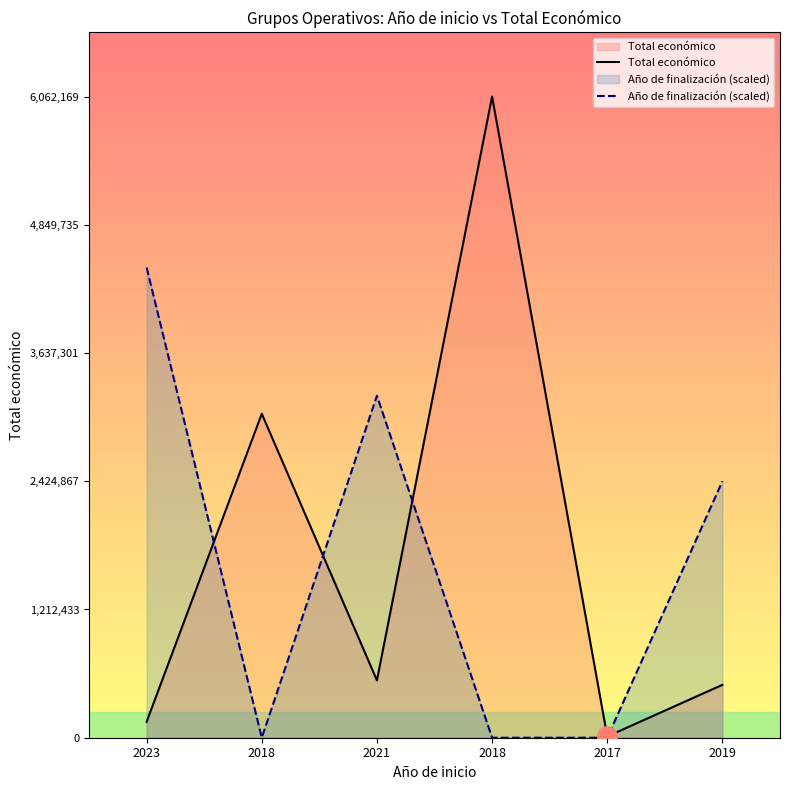

Is it true that Año de finalización (scaled) equals 3233156.8 at 2021?

True